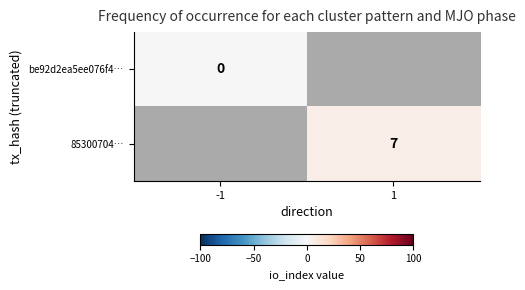

The 85300704… series shows 7 at 1. True or false?

True